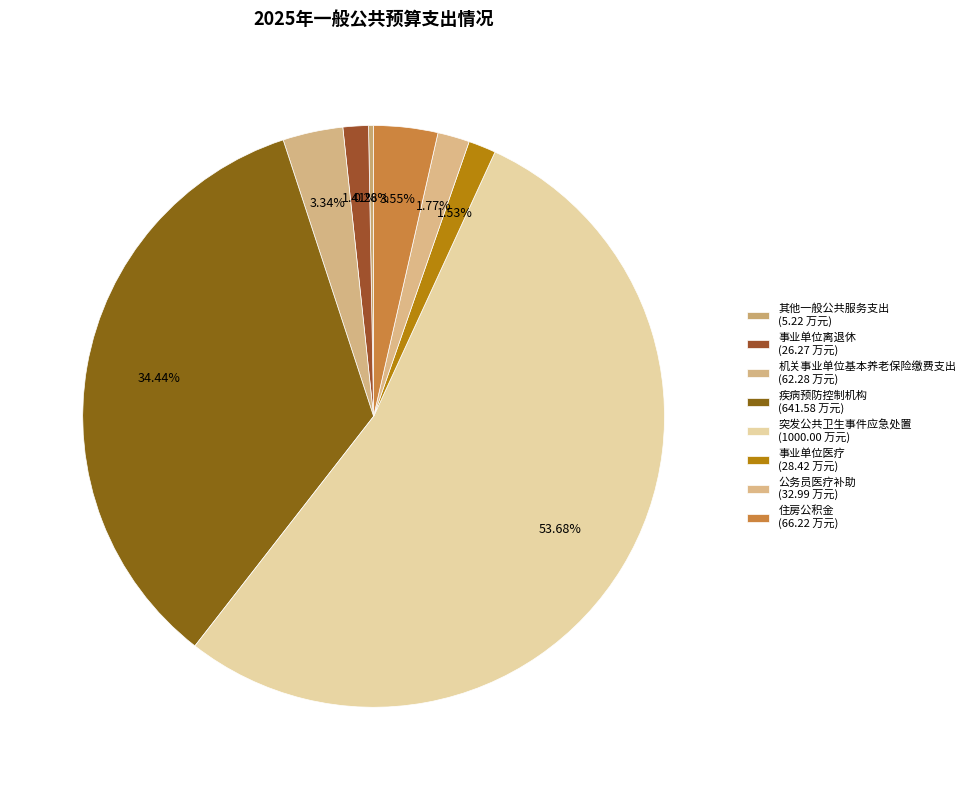

To the nearest percent, what is the average slice percentage?

12%